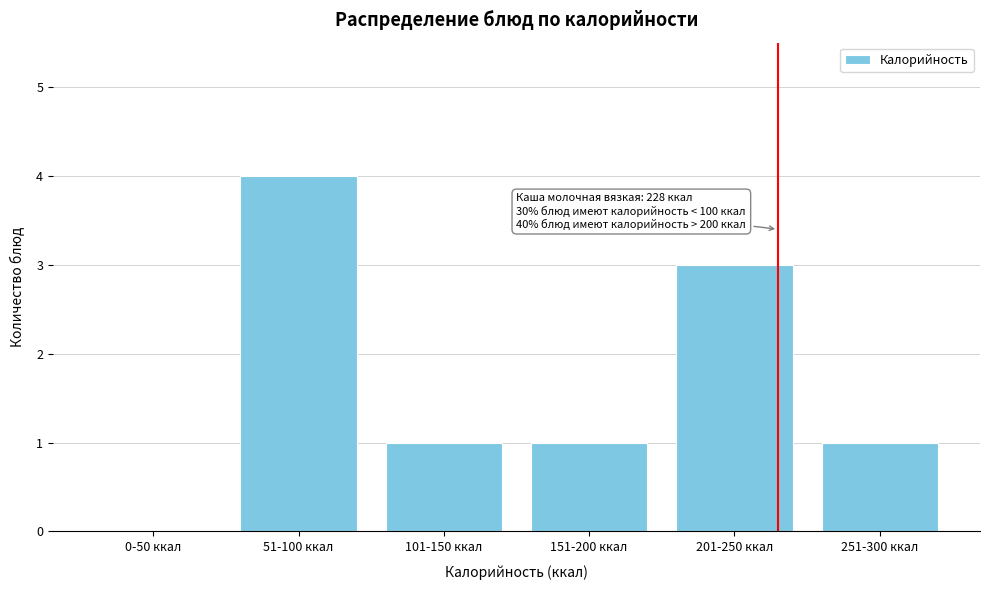

Reading left to right, what are all the values shown in this chart?

0-50 ккал=0	51-100 ккал=4	101-150 ккал=1	151-200 ккал=1	201-250 ккал=3	251-300 ккал=1